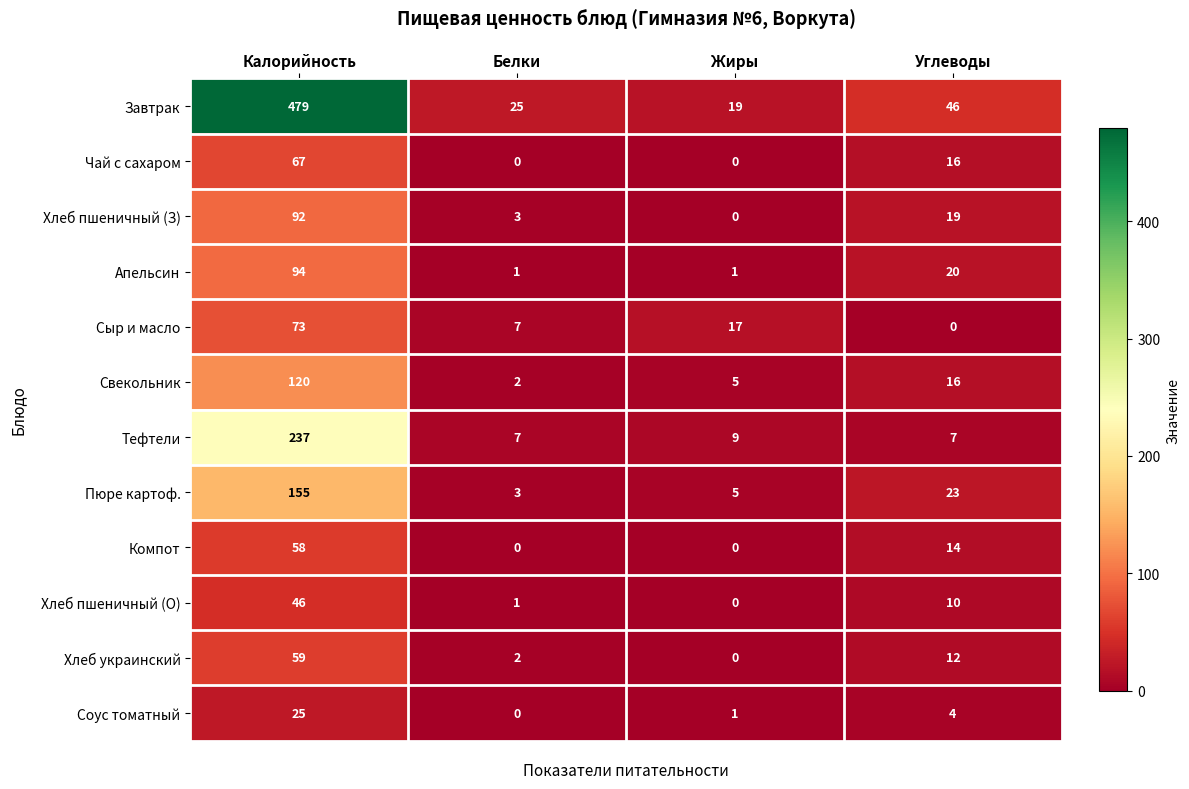

Which series has the largest total across all categories?

Завтрак